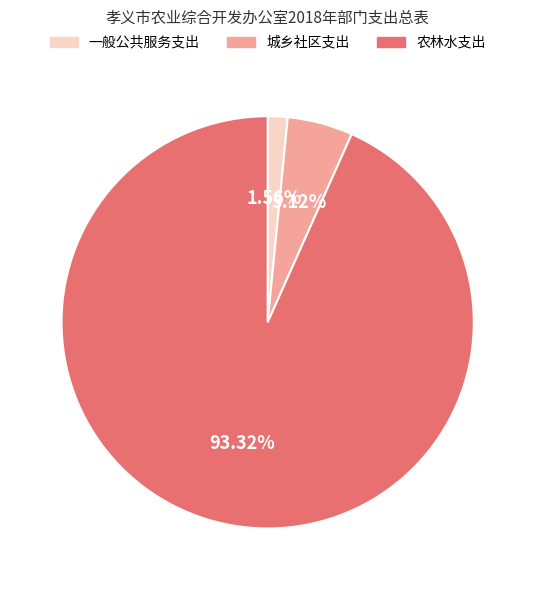

To the nearest percent, what is the difference between the 一般公共服务支出 and 城乡社区支出 slice percentages?

4%